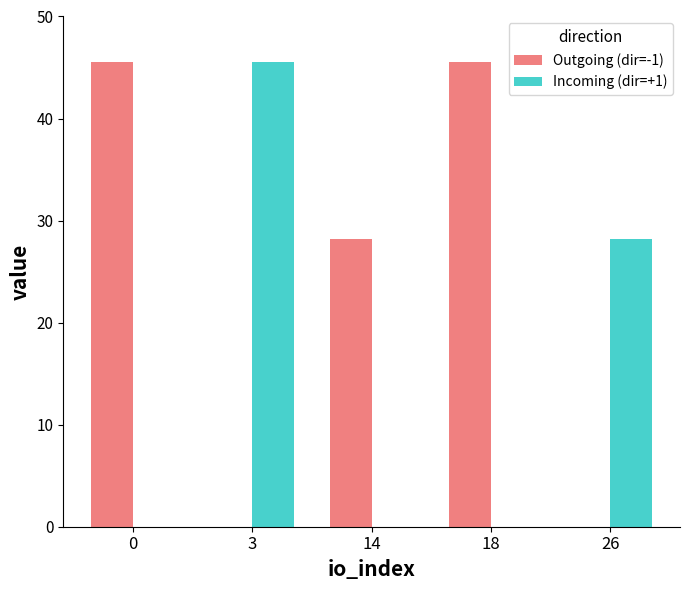

Is the value of Incoming (dir=+1) at 14 greater than the value of Outgoing (dir=-1) at 18?

No